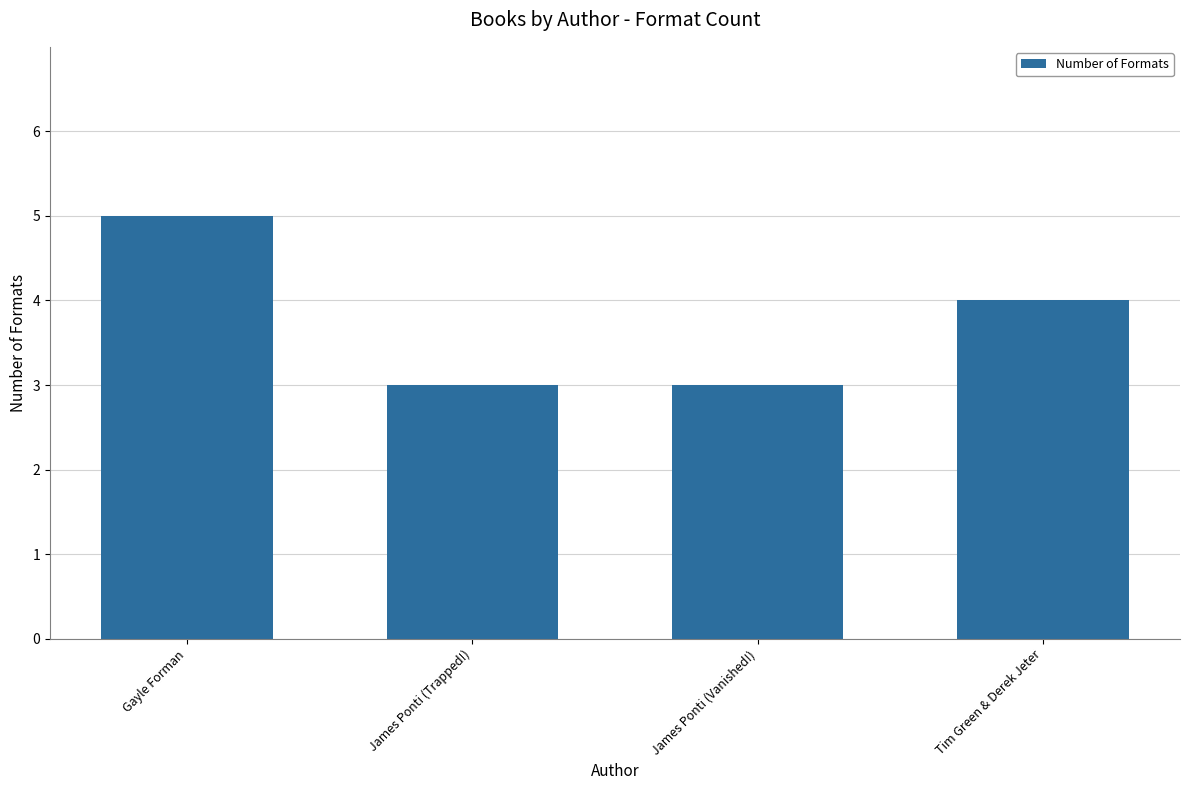

Does the chart contain any negative values?

No